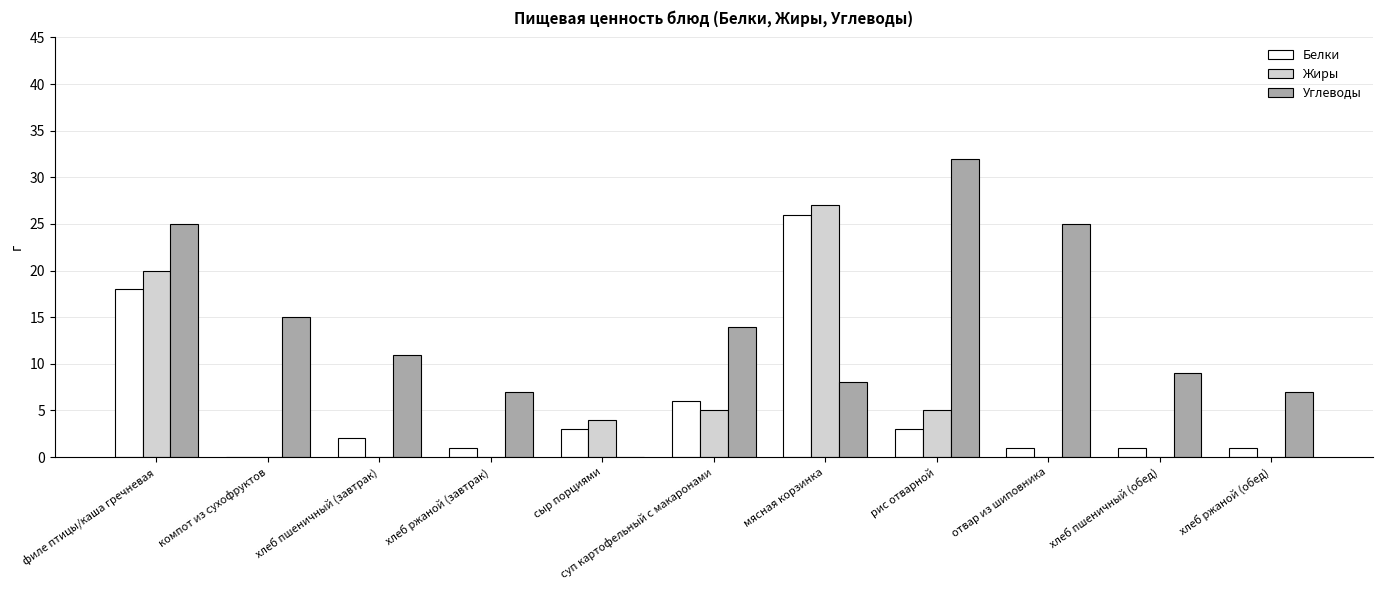

Reading left to right, transcribe all the data shown in this chart.

Белки: 18	0	2	1	3	6	26	3	1	1	1
Жиры: 20	0	0	0	4	5	27	5	0	0	0
Углеводы: 25	15	11	7	0	14	8	32	25	9	7